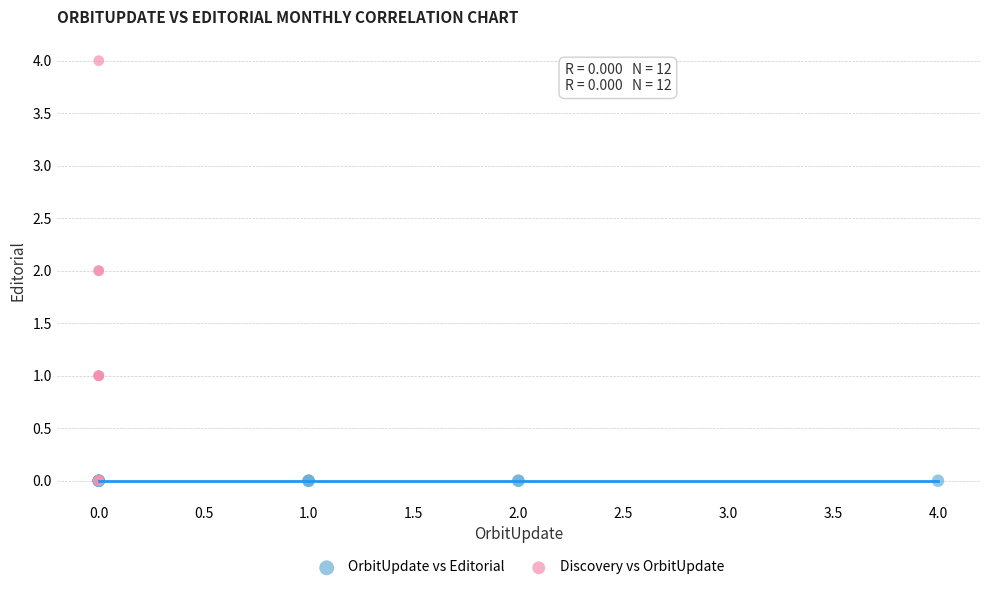

What are all the series names shown in the legend?

OrbitUpdate vs Editorial, Discovery vs OrbitUpdate